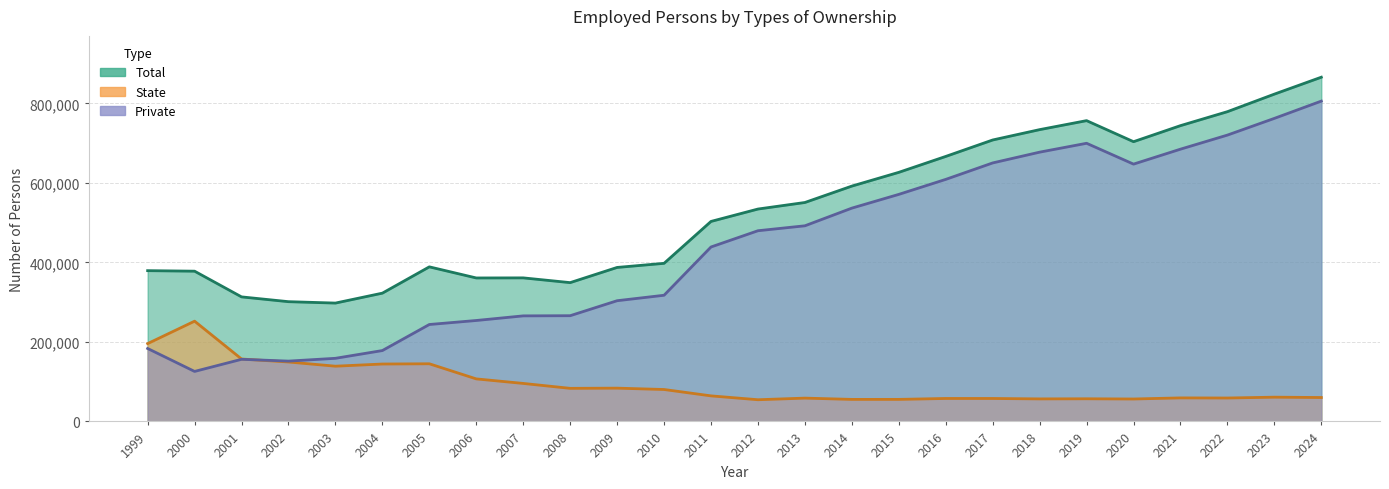

What is the spread (max minus min) of values at 2024?

805993